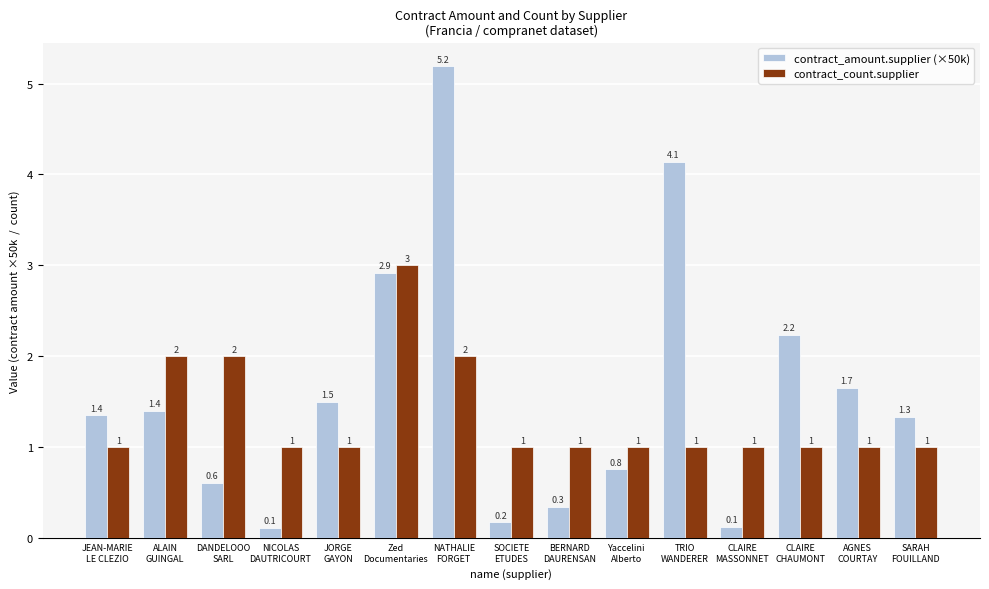

The contract_count.supplier series shows 2.0 at ALAIN
GUINGAL. True or false?

True